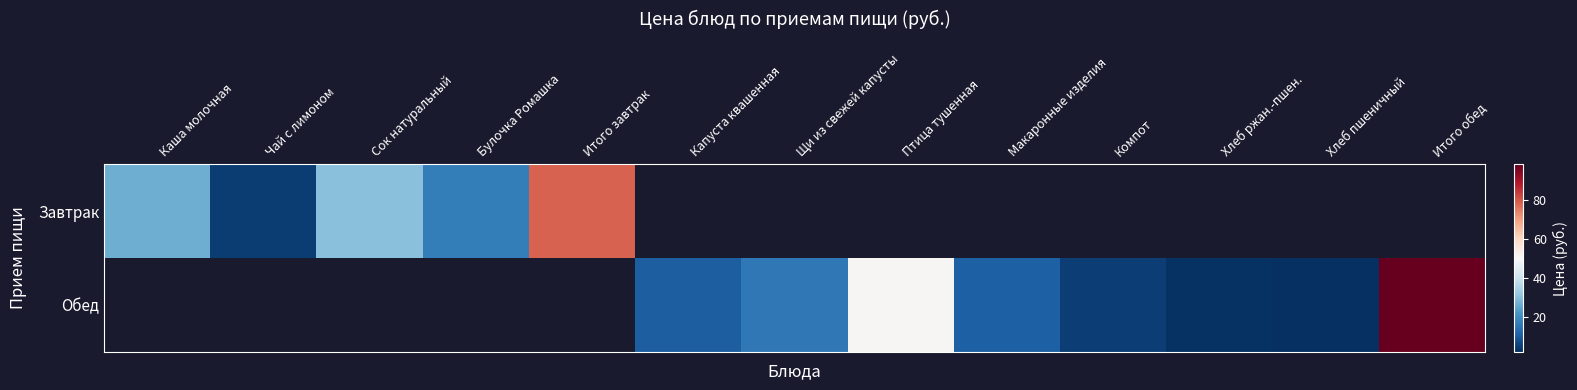

Rank the series by their maximum value, from lowest to highest.

Завтрак, Обед